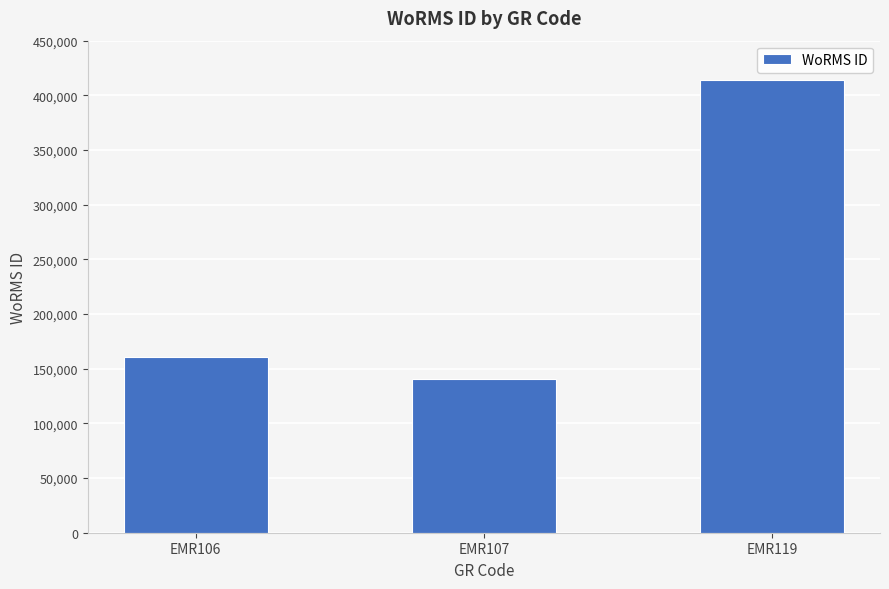

What is the sum of the values at EMR107 and EMR106?

301274